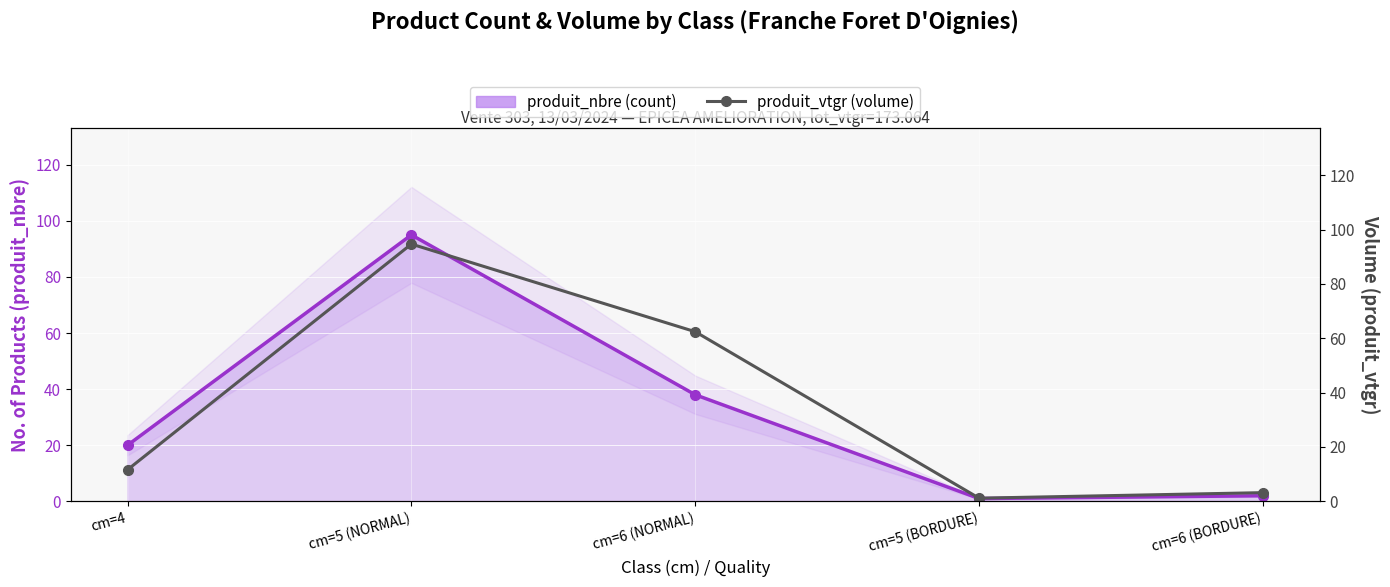

What is the label of the 4th point from the right?

cm=5 (NORMAL)